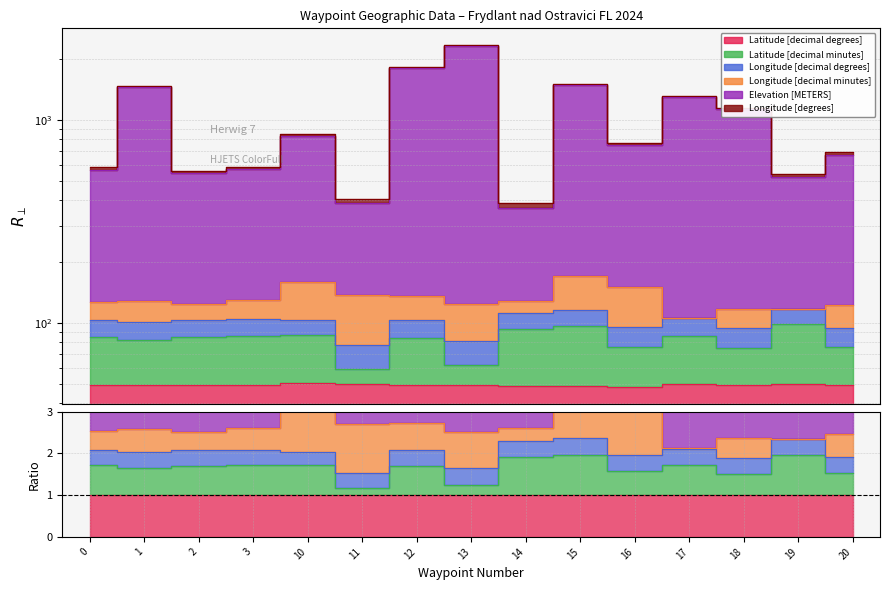

True or false: Elevation [METERS] and Latitude [decimal minutes] cross at least once.

False